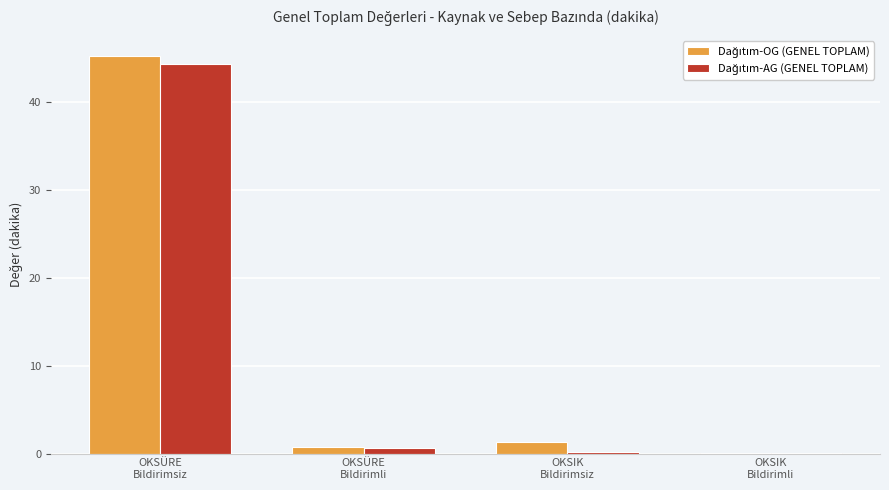

At which category is the sum across all series the highest?

OKSÜRE
Bildirimsiz